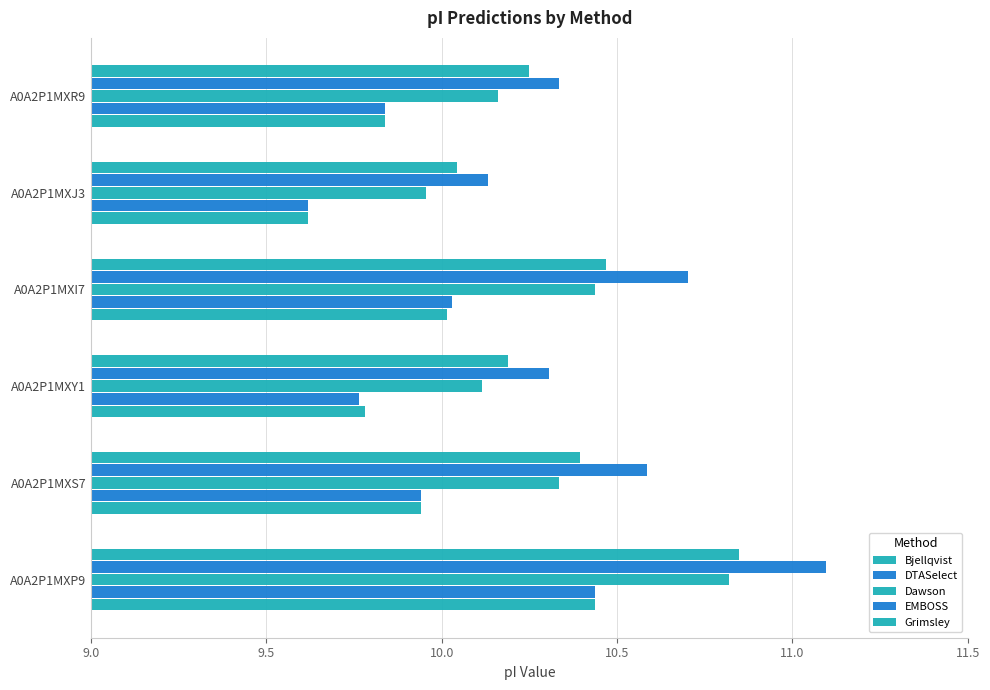

What is the average value of the DTASelect series?

9.9